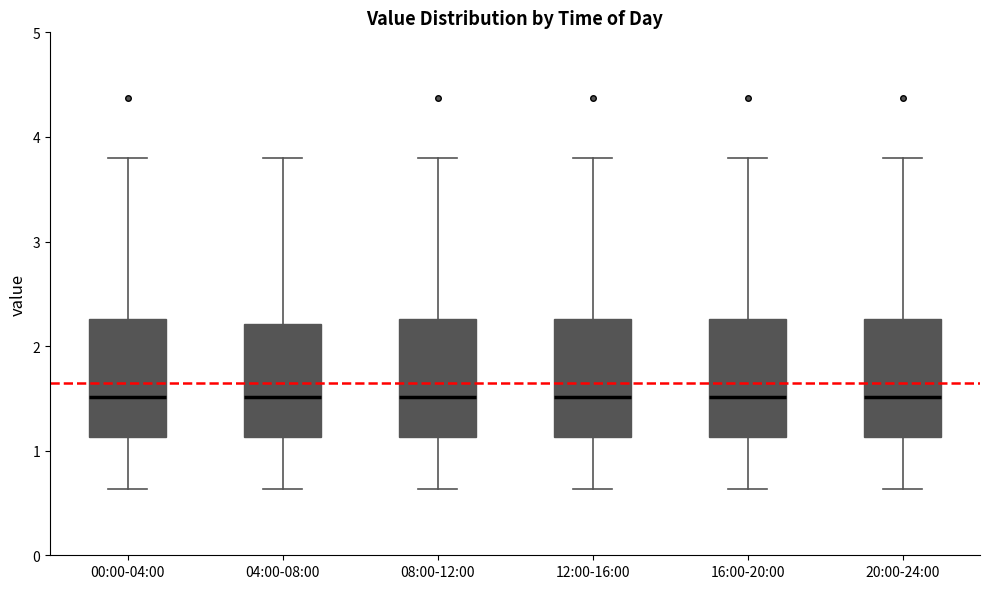

Reading left to right, read every box against the y-axis: the position of its median line, the range the box covers, and the ends of its whiskers. The values are not printed on the chart, so give them approximately, as read against the axis.

00:00-04:00: median 1.5, box 1.1 to 2.3, whiskers 0.6 to 3.8
04:00-08:00: median 1.5, box 1.1 to 2.2, whiskers 0.6 to 3.8
08:00-12:00: median 1.5, box 1.1 to 2.3, whiskers 0.6 to 3.8
12:00-16:00: median 1.5, box 1.1 to 2.3, whiskers 0.6 to 3.8
16:00-20:00: median 1.5, box 1.1 to 2.3, whiskers 0.6 to 3.8
20:00-24:00: median 1.5, box 1.1 to 2.3, whiskers 0.6 to 3.8